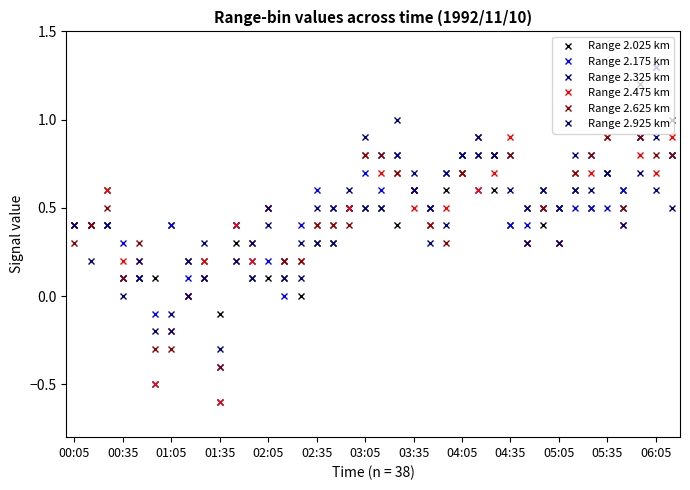

How many lines are shown in the chart?

6